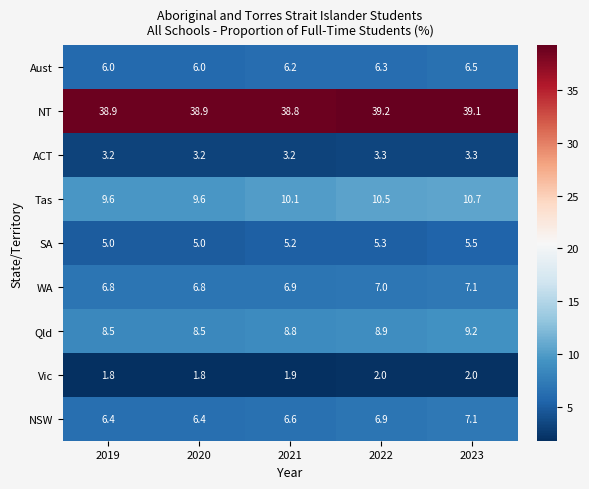

The value of ACT at 2023 is 3.3. True or false?

True